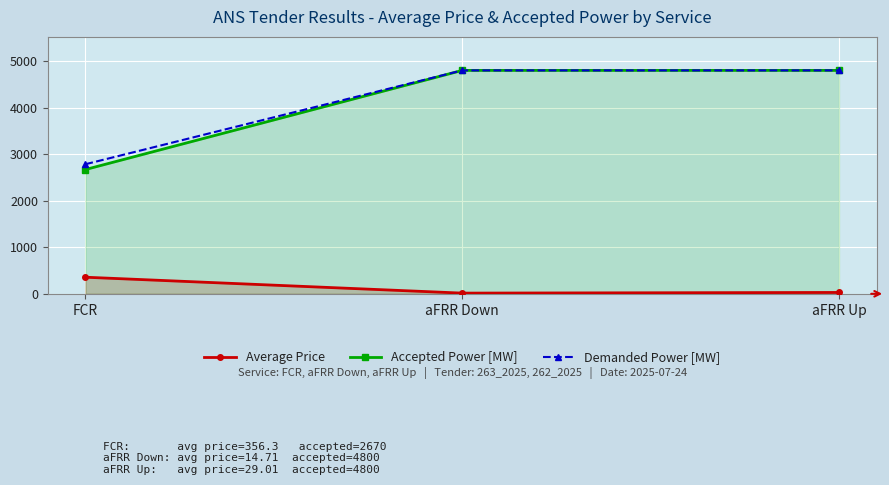

At which category is the sum across all series the highest?

aFRR Up